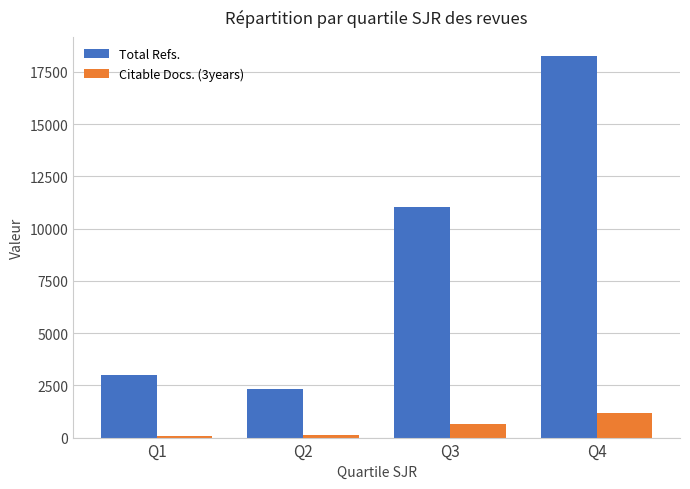

Reading left to right, transcribe all the data shown in this chart.

Total Refs.: Q1=3012	Q2=2344	Q3=11024	Q4=18260
Citable Docs. (3years): Q1=69	Q2=147	Q3=649	Q4=1191